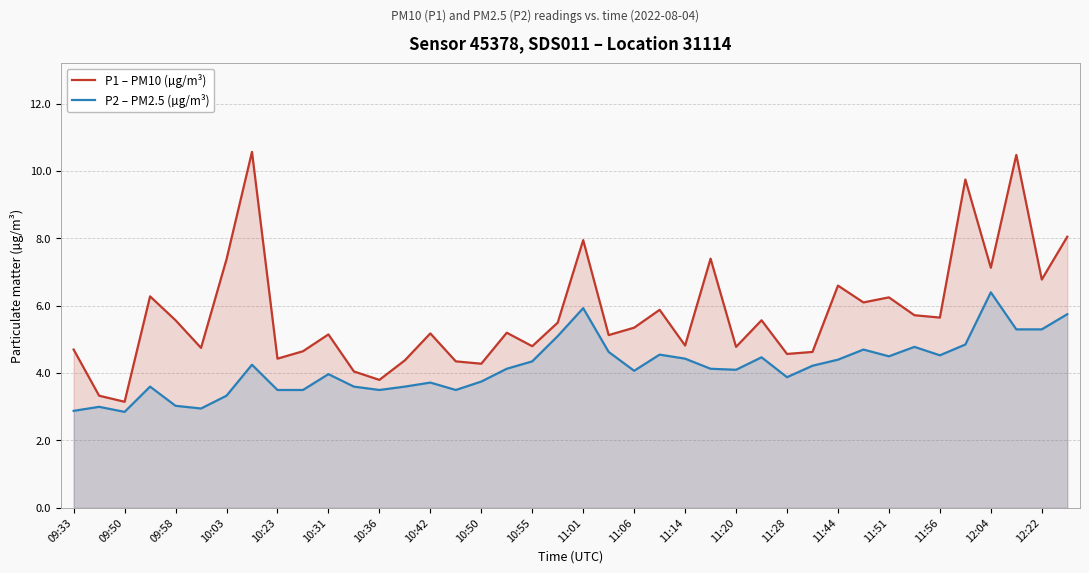

What is the value of the P2 – PM2.5 (µg/m³) point at the 20th from the left?

5.1